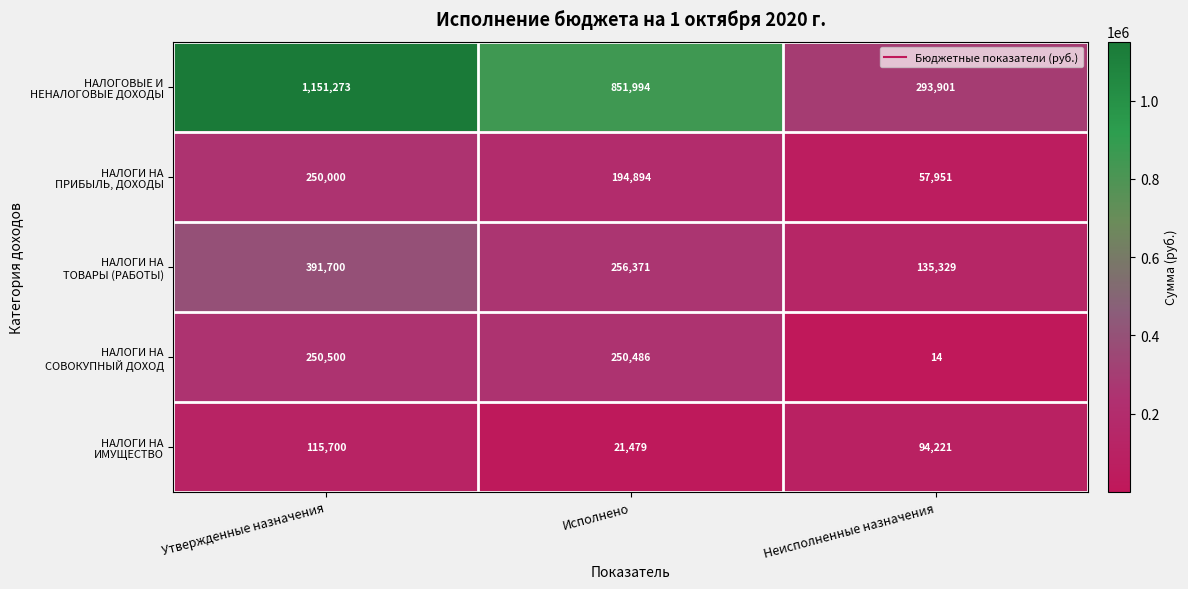

What is the total value across all series at Исполнено?

1575224